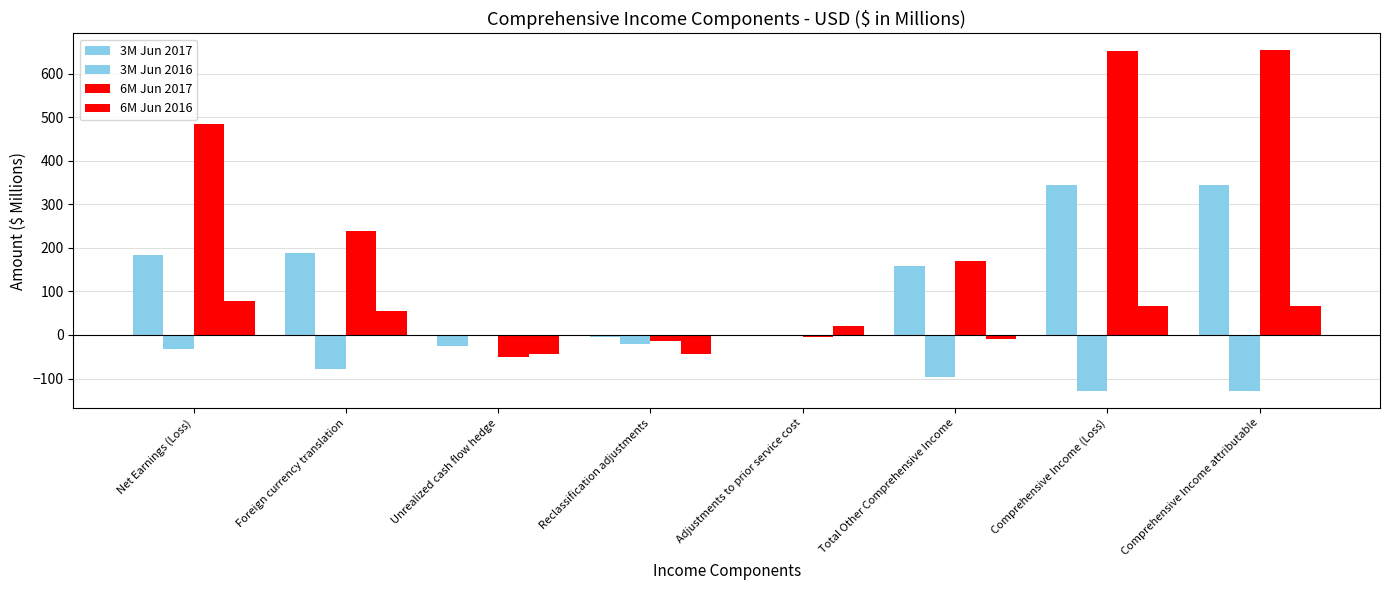

What position from the left is Net Earnings (Loss)?

1